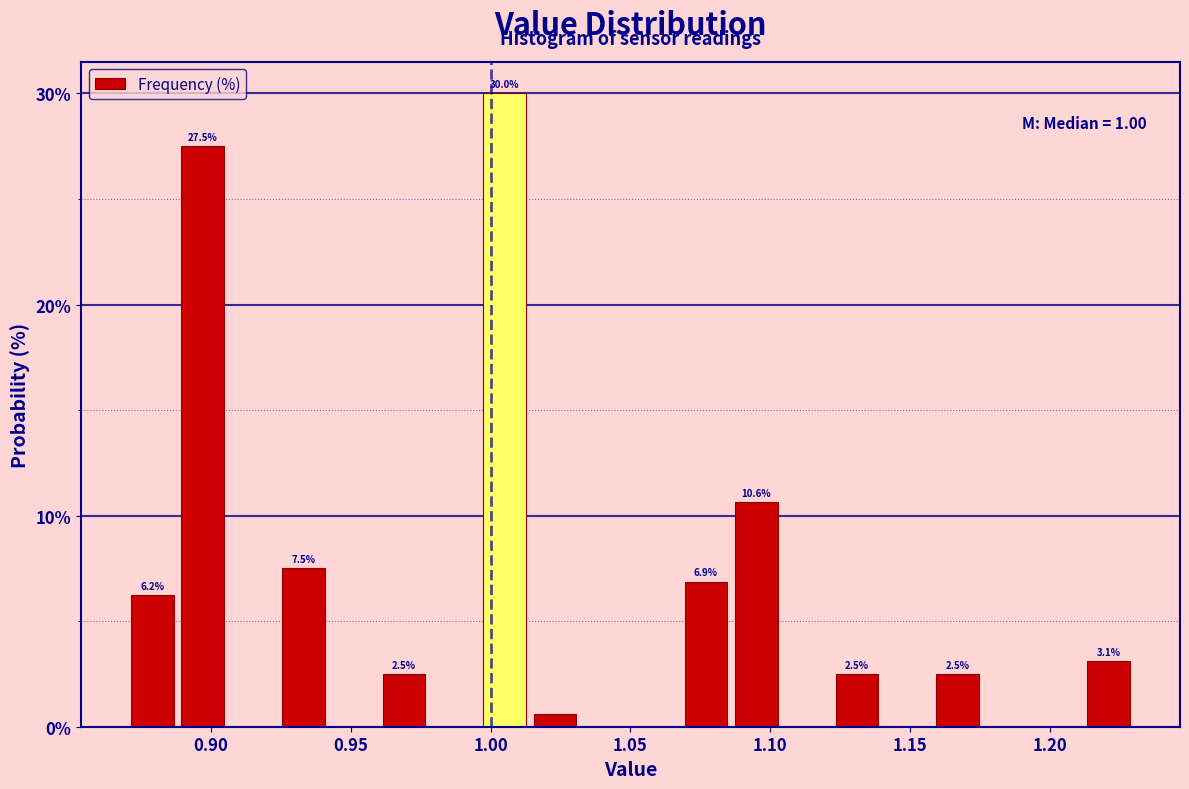

Read against the x-axis, roughly where is the centre of the tallest bar?

1.005